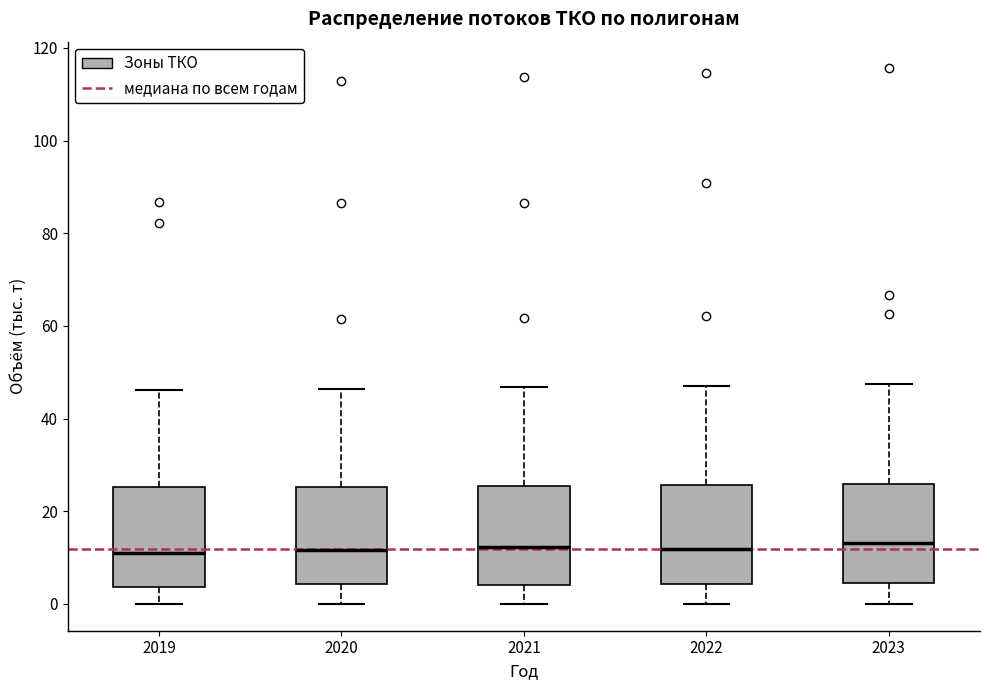

Reading left to right, transcribe this box plot: for each box, give where its median line is, the range the box spans, and where its two whiskers end, as read against the y-axis. The values are not printed on the chart, so give them approximately, as read against the axis.

2019: median 12, box 4 to 26, whiskers 0 to 46
2020: median 12, box 4 to 26, whiskers 0 to 46
2021: median 12, box 4 to 26, whiskers 0 to 46
2022: median 12, box 4 to 26, whiskers 0 to 48
2023: median 14, box 4 to 26, whiskers 0 to 48